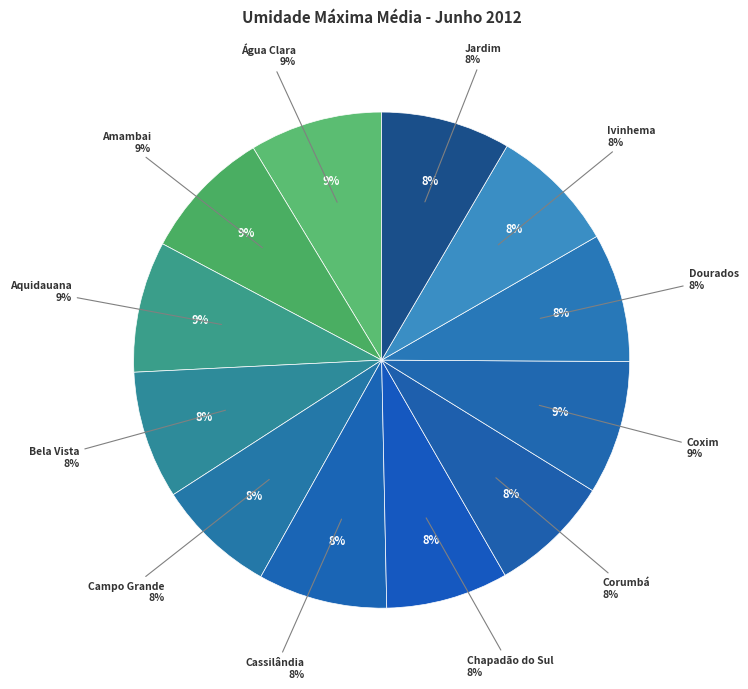

To the nearest percent, what percentage of the pie is Chapadão do Sul?

8%